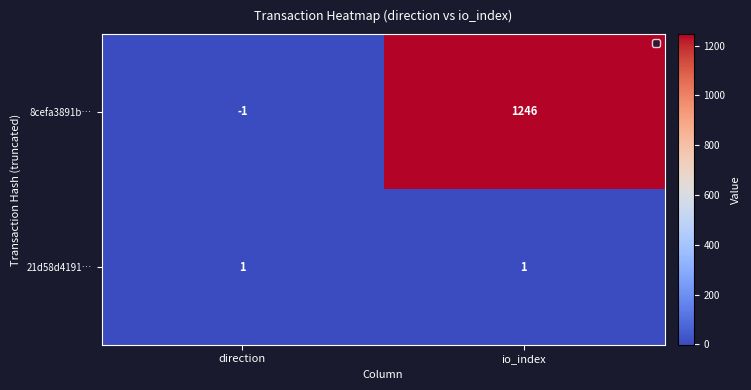

What is the difference between the 8cefa3891b… values at direction and io_index?

1247